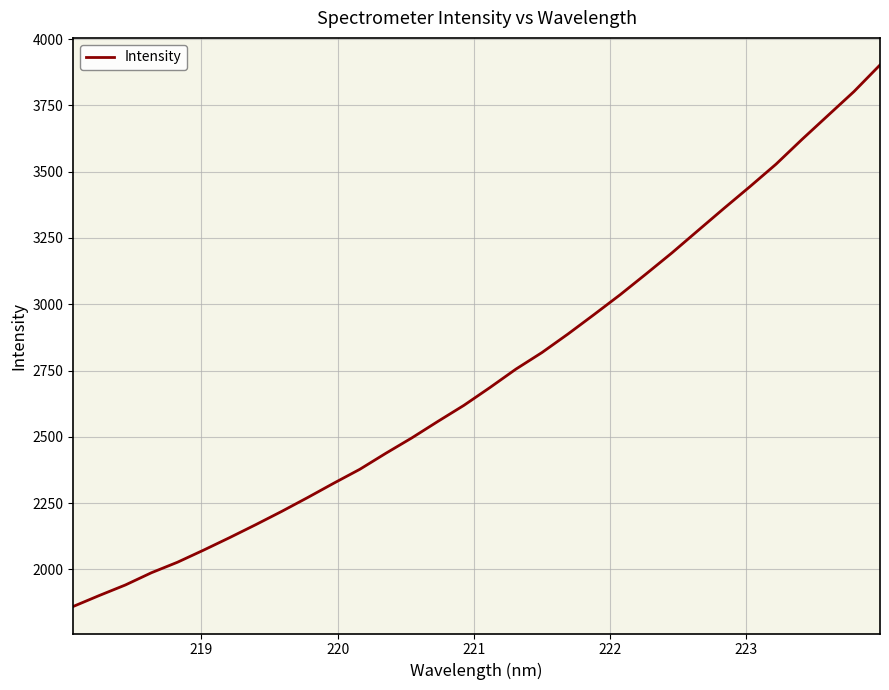

What is the greatest value displayed?

3902.4